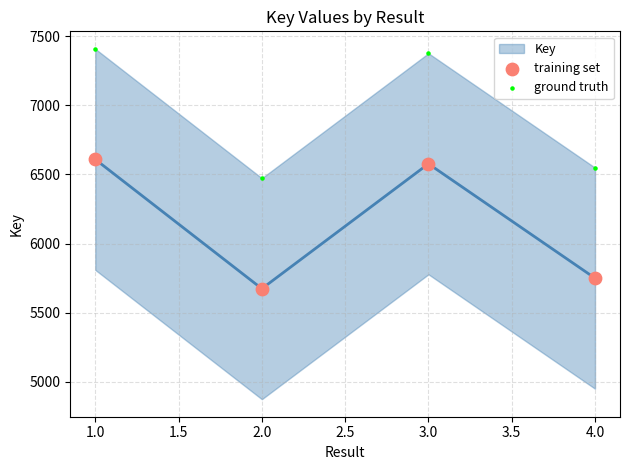

Which series contains the highest Y value?

ground truth